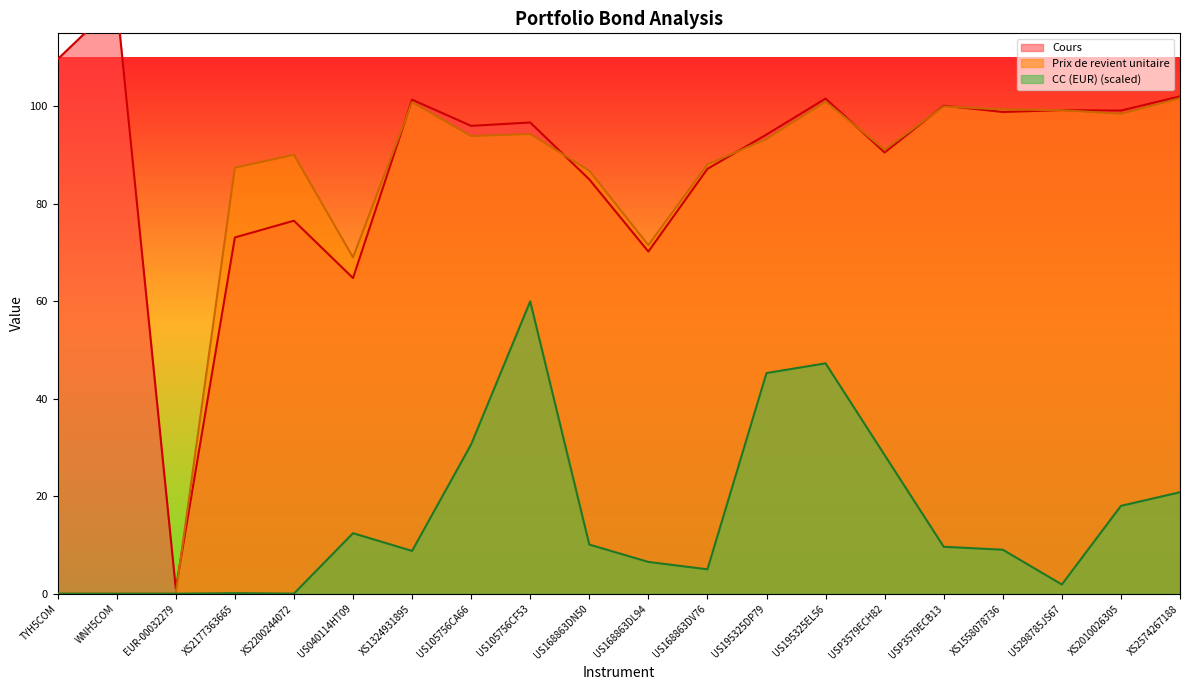

What is the value of the Prix de revient unitaire point at the 17th from the left?

99.4